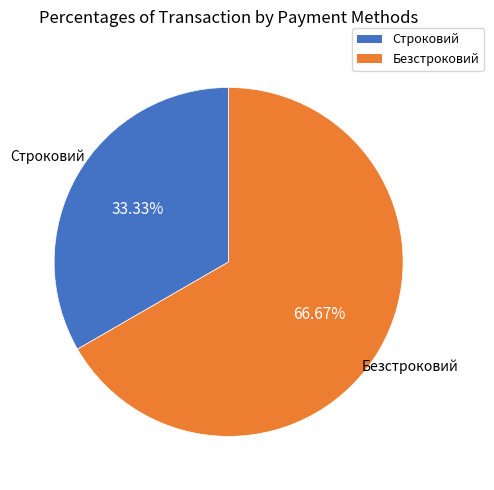

Is Безстроковий the majority of the pie?

Yes